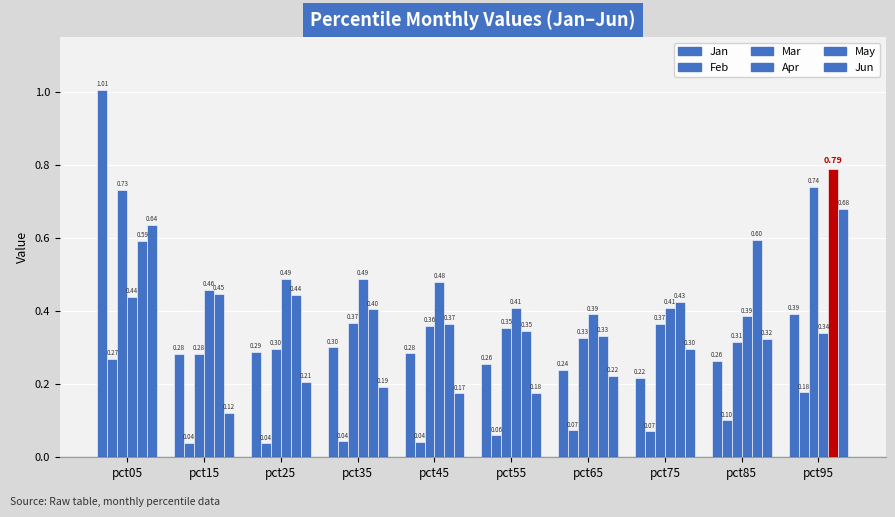

What is the value of the Mar bar at the 7th from the left?

0.3